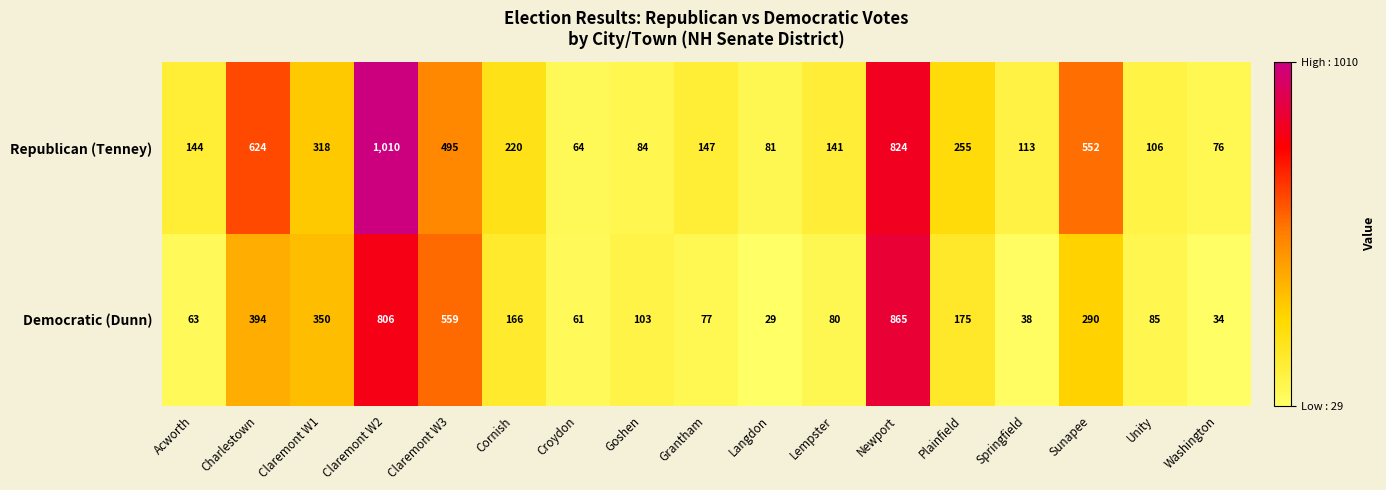

What is the difference between the maximum and minimum values in the Republican (Tenney) series?

946